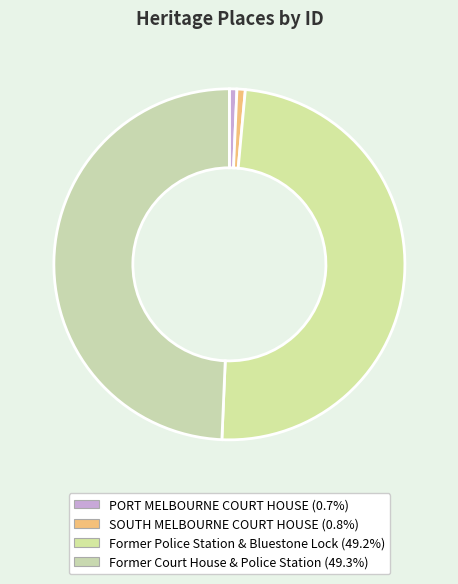

Is there a majority slice in this chart?

No